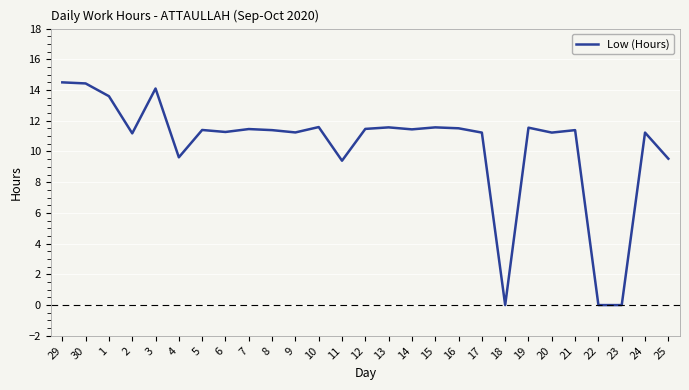

Approximately how many times larger is the value at 25 compared to 29?

0.7